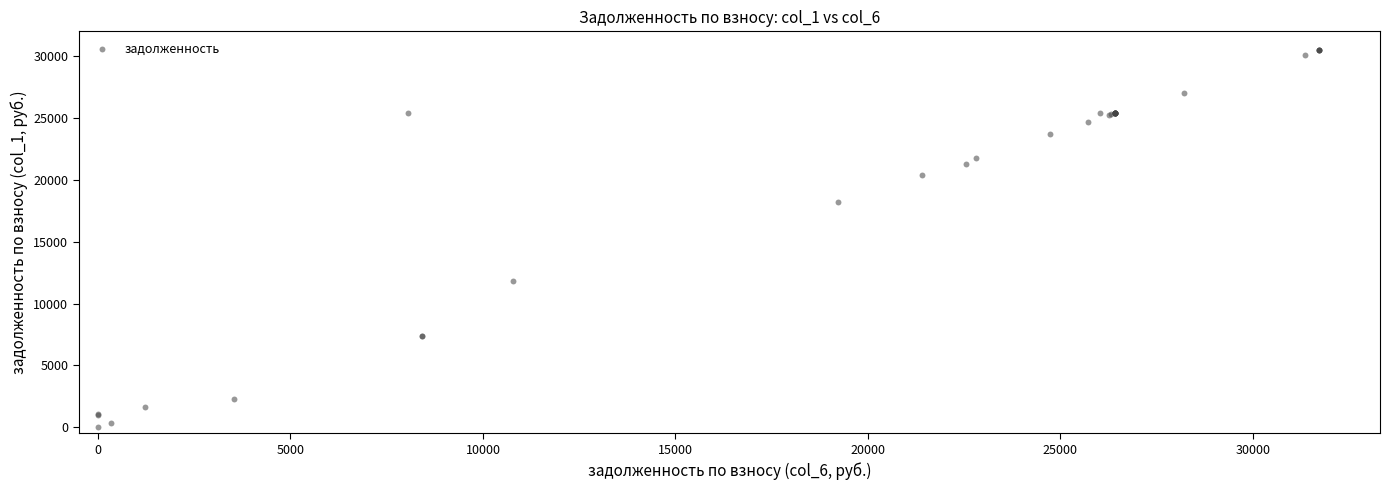

What Y value in the scatter plot is closest to 15250?

18201.1